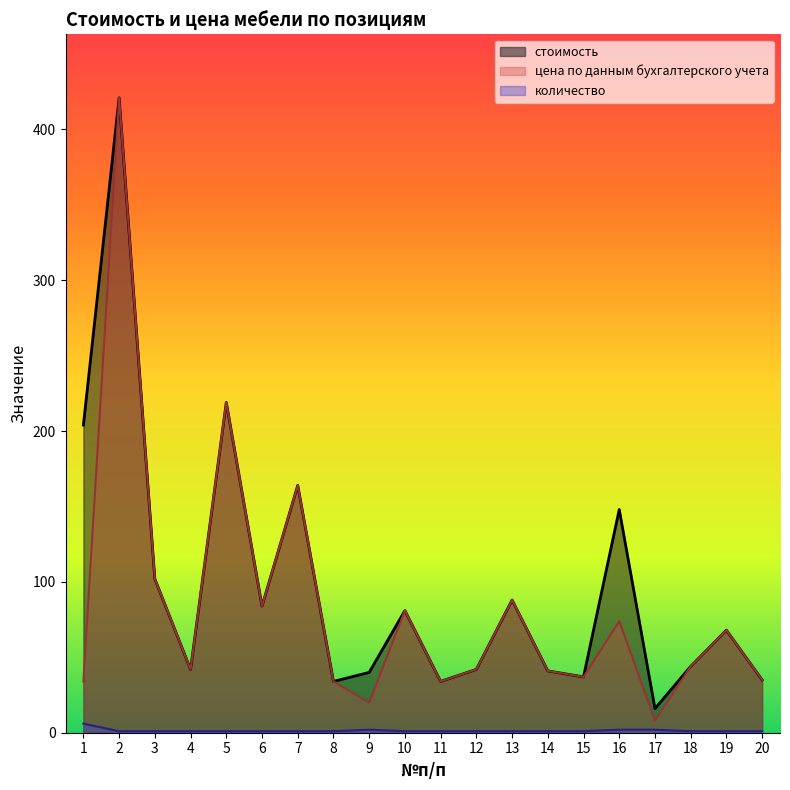

True or false: цена по данным бухгалтерского учета and количество cross at least once.

False